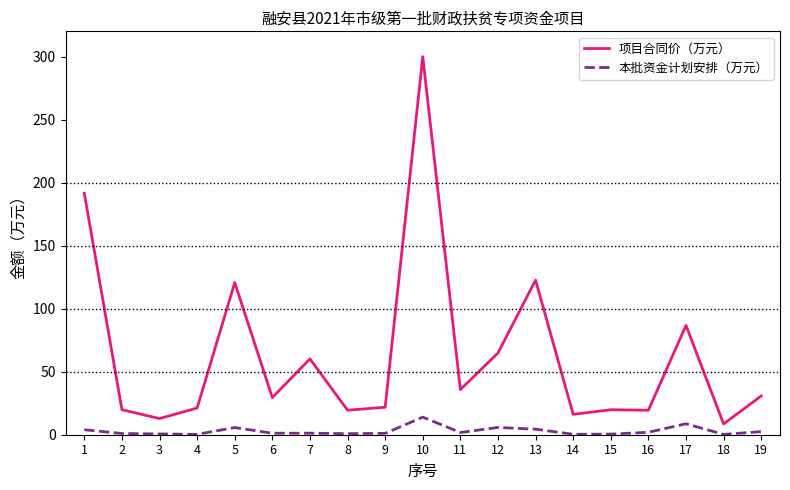

How many lines are shown in the chart?

2